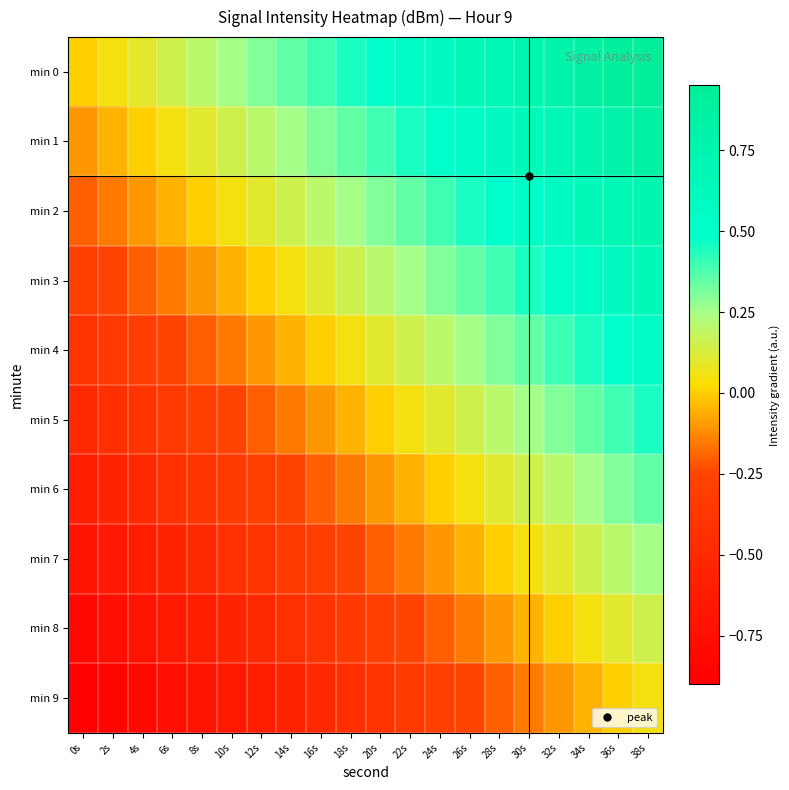

Reading left to right, transcribe all the data shown in this chart.

min 0: 0s=0.0	2s=0.1	4s=0.1	6s=0.1	8s=0.2	10s=0.2	12s=0.3	14s=0.3	16s=0.4	18s=0.5	20s=0.5	22s=0.6	24s=0.6	26s=0.7	28s=0.7	30s=0.8	32s=0.8	34s=0.8	36s=0.9	38s=0.9
min 1: 0s=-0.1	2s=-0.1	4s=0.0	6s=0.0	8s=0.1	10s=0.1	12s=0.2	14s=0.2	16s=0.3	18s=0.3	20s=0.4	22s=0.5	24s=0.5	26s=0.6	28s=0.6	30s=0.7	32s=0.7	34s=0.8	36s=0.8	38s=0.8
min 2: 0s=-0.2	2s=-0.2	4s=-0.1	6s=-0.1	8s=0.0	10s=0.0	12s=0.1	14s=0.1	16s=0.2	18s=0.2	20s=0.3	22s=0.4	24s=0.4	26s=0.5	28s=0.5	30s=0.6	32s=0.6	34s=0.6	36s=0.7	38s=0.8
min 3: 0s=-0.3	2s=-0.2	4s=-0.2	6s=-0.1	8s=-0.1	10s=-0.0	12s=0.0	14s=0.0	16s=0.1	18s=0.2	20s=0.2	22s=0.3	24s=0.3	26s=0.4	28s=0.4	30s=0.5	32s=0.5	34s=0.6	36s=0.6	38s=0.6
min 4: 0s=-0.4	2s=-0.4	4s=-0.3	6s=-0.2	8s=-0.2	10s=-0.2	12s=-0.1	14s=-0.1	16s=0.0	18s=0.0	20s=0.1	22s=0.2	24s=0.2	26s=0.2	28s=0.3	30s=0.3	32s=0.4	34s=0.4	36s=0.5	38s=0.5
min 5: 0s=-0.5	2s=-0.5	4s=-0.4	6s=-0.3	8s=-0.3	10s=-0.2	12s=-0.2	14s=-0.2	16s=-0.1	18s=-0.0	20s=0.0	22s=0.1	24s=0.1	26s=0.2	28s=0.2	30s=0.2	32s=0.3	34s=0.3	36s=0.4	38s=0.4
min 6: 0s=-0.6	2s=-0.5	4s=-0.5	6s=-0.4	8s=-0.4	10s=-0.3	12s=-0.3	14s=-0.2	16s=-0.2	18s=-0.1	20s=-0.1	22s=-0.0	24s=0.0	26s=0.1	28s=0.1	30s=0.2	32s=0.2	34s=0.2	36s=0.3	38s=0.3
min 7: 0s=-0.7	2s=-0.6	4s=-0.6	6s=-0.5	8s=-0.5	10s=-0.4	12s=-0.4	14s=-0.3	16s=-0.3	18s=-0.2	20s=-0.2	22s=-0.1	24s=-0.1	26s=-0.0	28s=0.0	30s=0.1	32s=0.1	34s=0.2	36s=0.2	38s=0.2
min 8: 0s=-0.8	2s=-0.8	4s=-0.7	6s=-0.7	8s=-0.6	10s=-0.6	12s=-0.5	14s=-0.5	16s=-0.4	18s=-0.4	20s=-0.3	22s=-0.2	24s=-0.2	26s=-0.2	28s=-0.1	30s=-0.1	32s=0.0	34s=0.0	36s=0.1	38s=0.1
min 9: 0s=-0.9	2s=-0.8	4s=-0.8	6s=-0.8	8s=-0.7	10s=-0.7	12s=-0.6	14s=-0.6	16s=-0.5	18s=-0.5	20s=-0.4	22s=-0.3	24s=-0.3	26s=-0.2	28s=-0.2	30s=-0.2	32s=-0.1	34s=-0.1	36s=0.0	38s=0.0